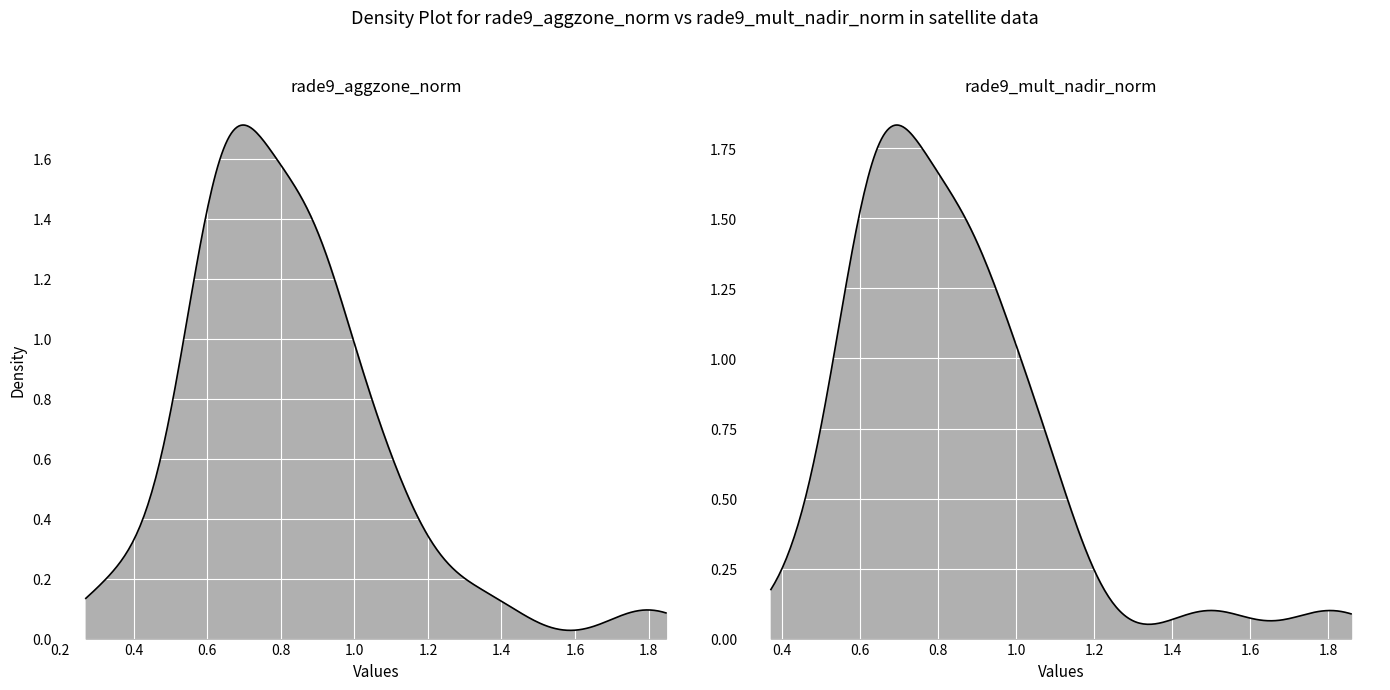

Reading right to left, what are all the values shown in this chart?

rade9_aggzone_norm: 0.7	1.0	0.7	0.6	0.8	0.9	1.1	1.2	1.1	0.7	0.7	0.6	0.9	0.9	0.6	0.6	0.8	0.6	1.8	0.4	0.7	0.8	0.9	0.8	0.3	0.7	0.5	0.6	0.9	0.7	1.1	0.6	0.6	0.9	0.9	0.8	0.9	1.0	1.4
rade9_mult_nadir_norm: 0.7	1.0	0.7	0.6	0.8	0.9	1.1	1.1	1.0	0.7	0.7	0.6	0.9	0.9	0.6	0.6	0.8	0.6	1.8	0.5	0.7	0.8	0.9	0.8	0.4	0.7	0.6	0.6	0.9	0.7	1.0	0.7	0.6	0.9	0.9	0.8	0.9	1.0	1.5